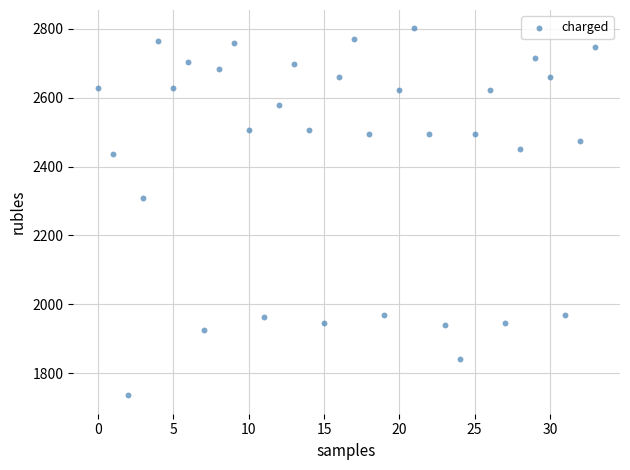

What Y value in the scatter plot is closest to 2268?

2308.5